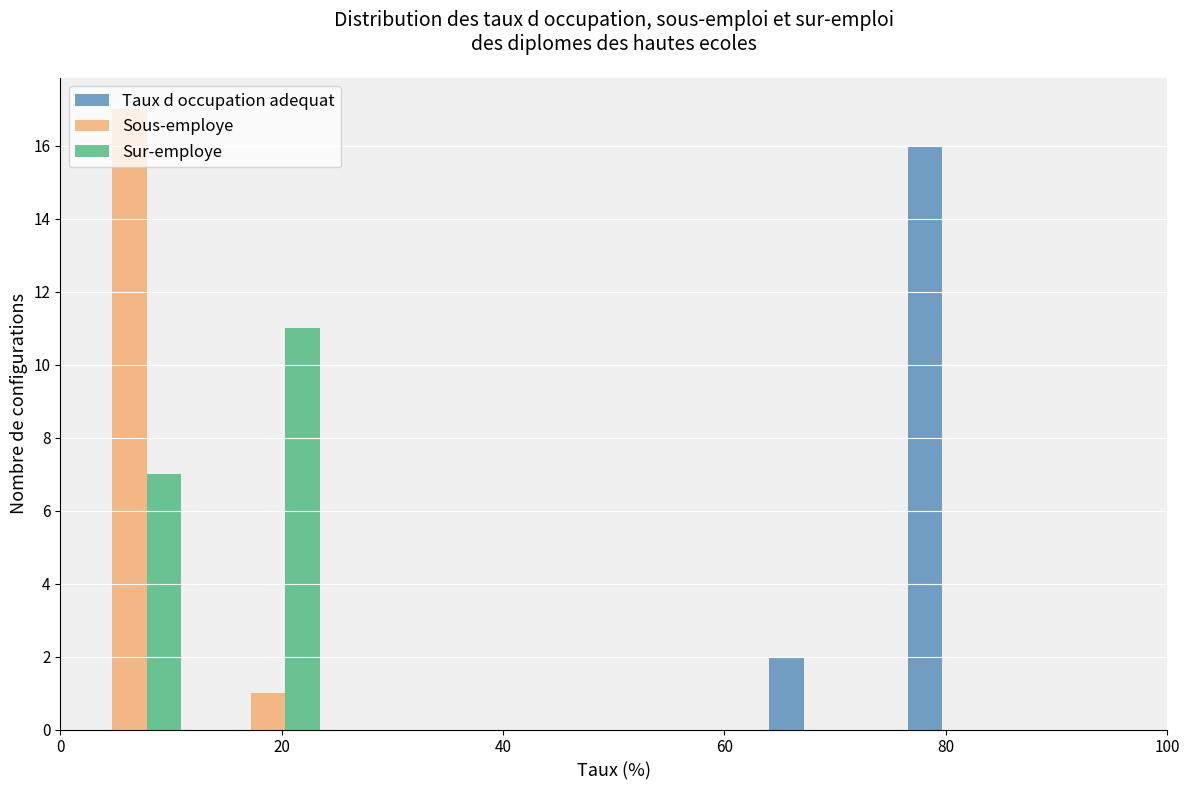

Reading left to right, list every range on the x-axis with the height of the bar of each series over it. Neither the bar edges nor the heights are printed on the chart, so give them approximately, as read against the axes.

0.0 to 12.5: Taux d occupation adequat=0	Sous-employe=17	Sur-employe=7
12.5 to 25.0: Taux d occupation adequat=0	Sous-employe=1	Sur-employe=11
25.0 to 37.5: Taux d occupation adequat=0	Sous-employe=0	Sur-employe=0
37.5 to 50.0: Taux d occupation adequat=0	Sous-employe=0	Sur-employe=0
50.0 to 62.5: Taux d occupation adequat=0	Sous-employe=0	Sur-employe=0
62.5 to 75.0: Taux d occupation adequat=2	Sous-employe=0	Sur-employe=0
75.0 to 87.5: Taux d occupation adequat=16	Sous-employe=0	Sur-employe=0
87.5 to 100.0: Taux d occupation adequat=0	Sous-employe=0	Sur-employe=0